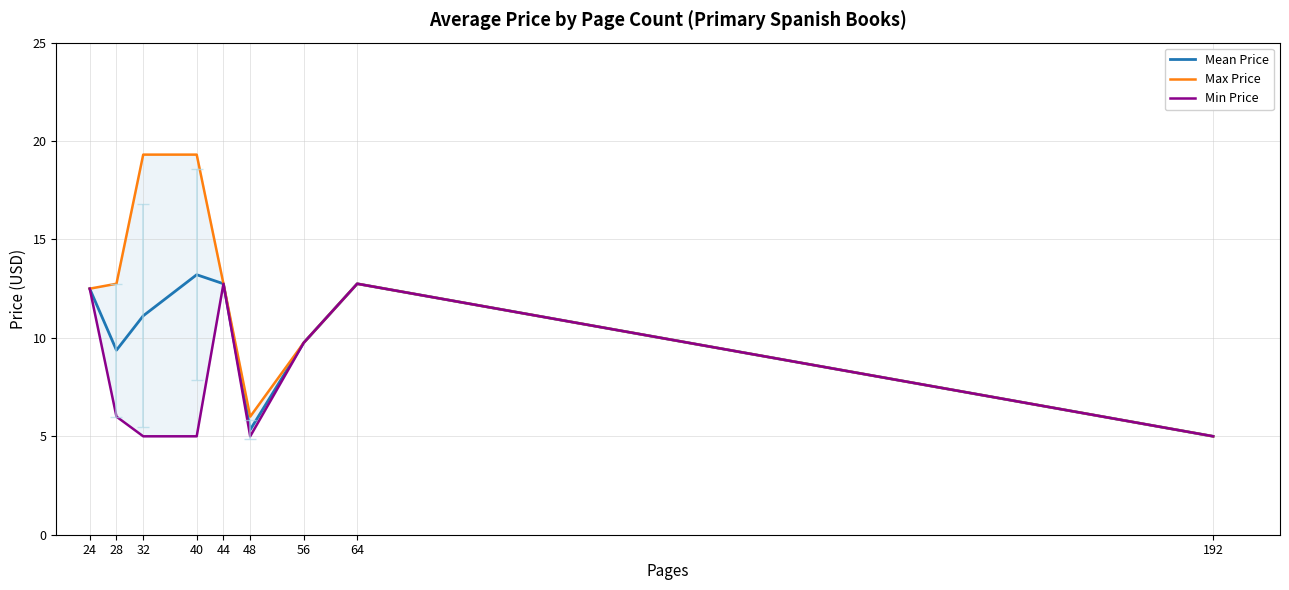

True or false: Min Price has more than 0 interior local peaks.

True